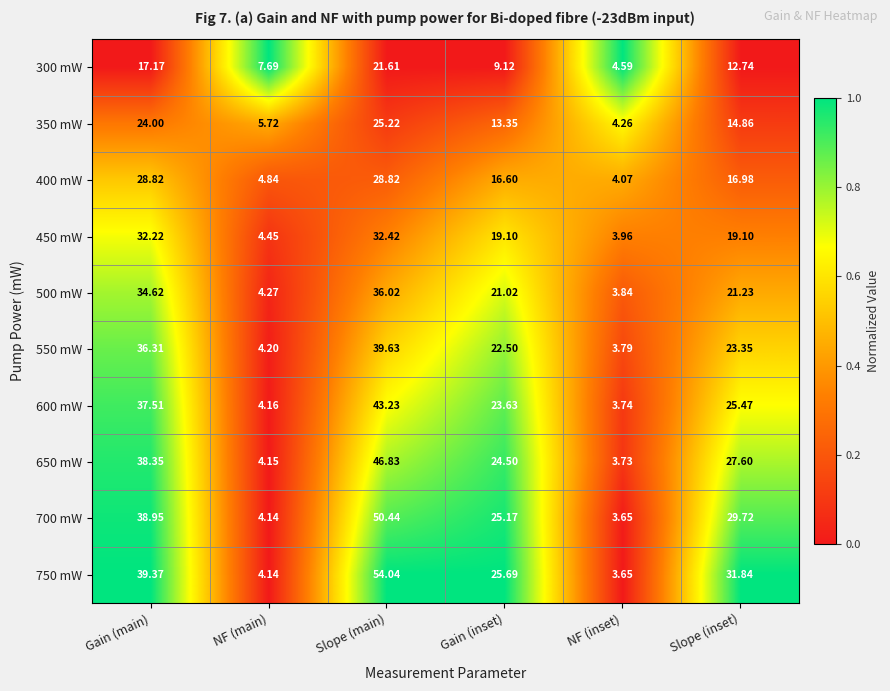

Is the value of 700 mW at Slope (inset) greater than the value of 500 mW at NF (main)?

Yes